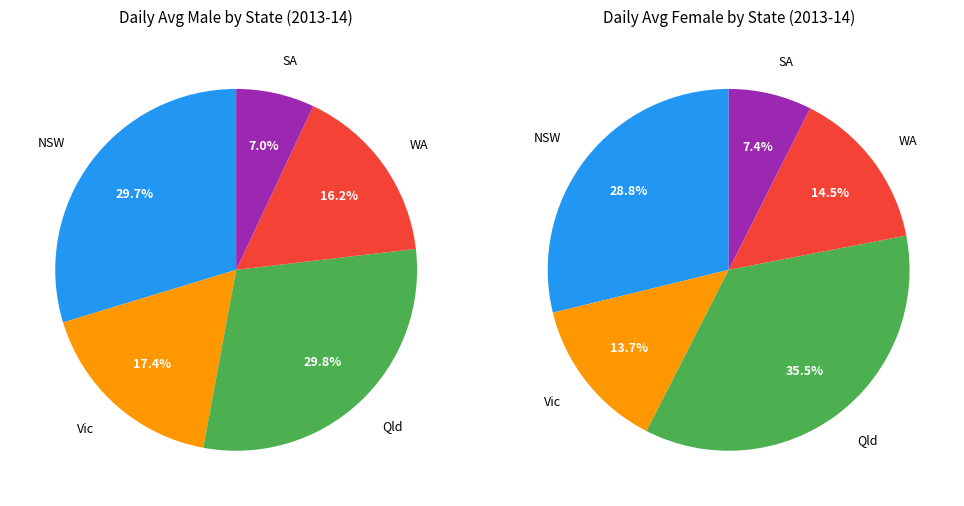

Count the number of slices in the pie.

5